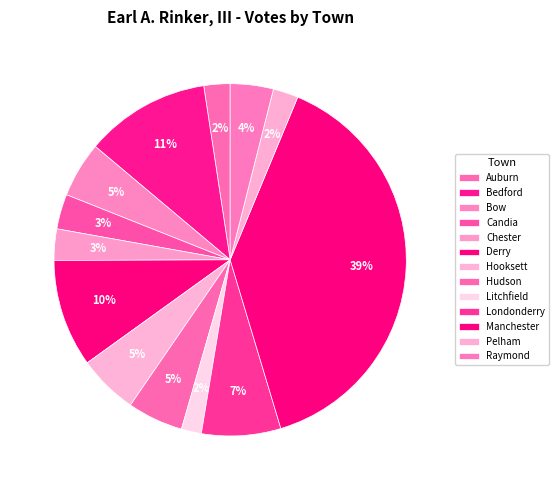

Is there any slice that represents more than half of the pie?

No